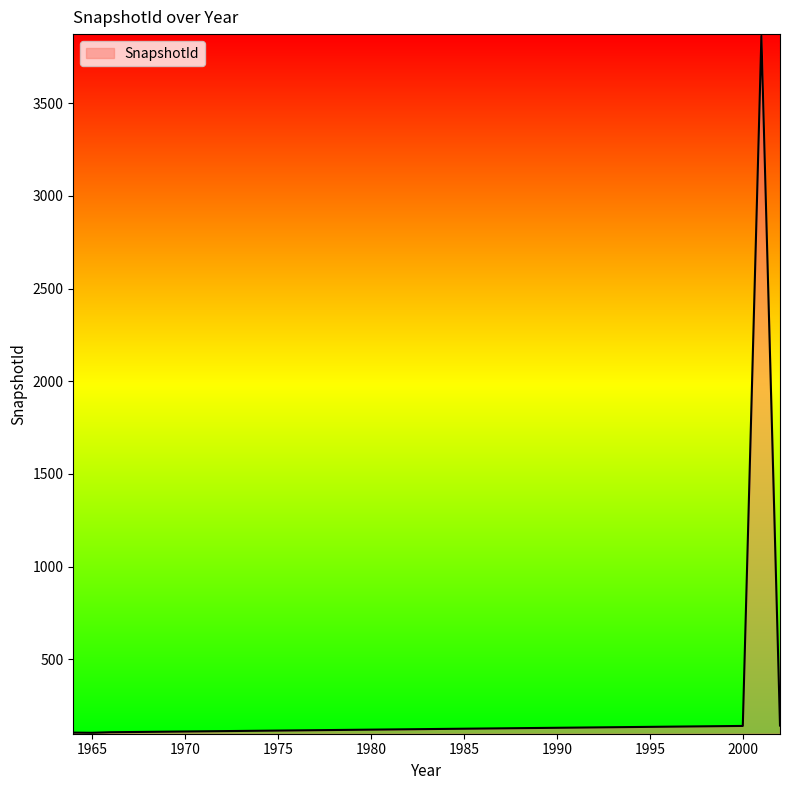

What is the greatest value displayed?

3863